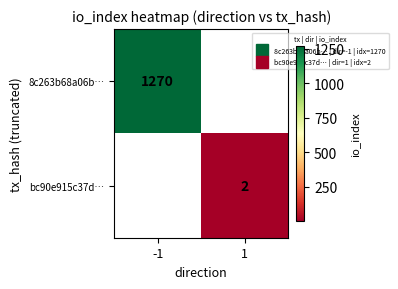

Rank the series at -1 from highest to lowest value.

8c263b68a06b…, bc90e915c37d…